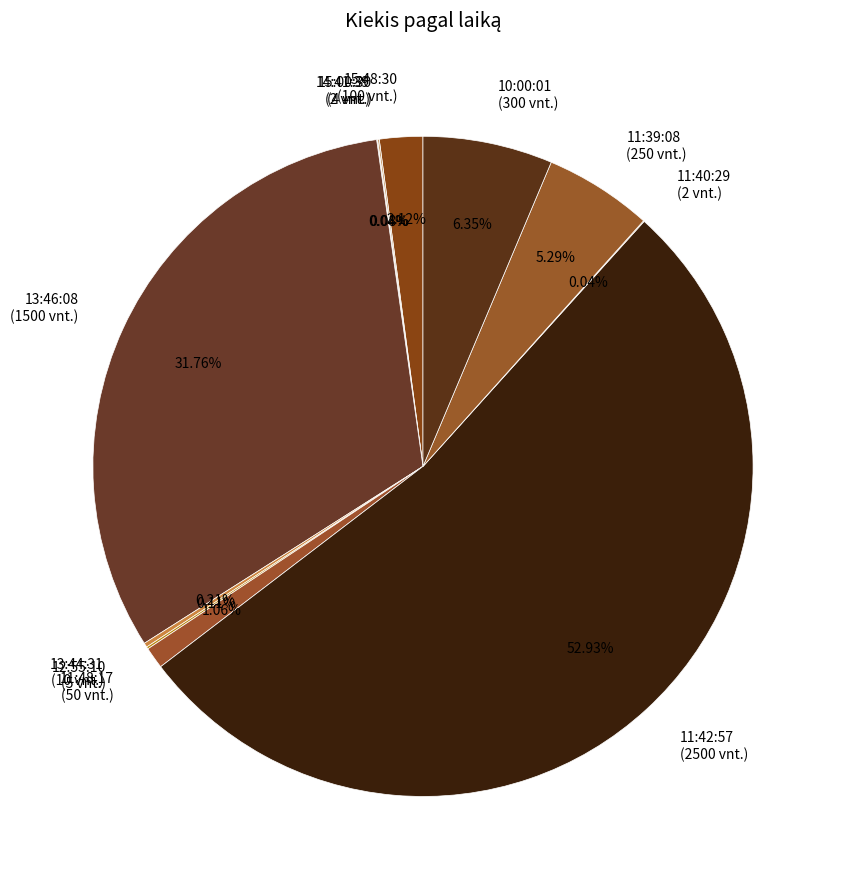

To the nearest percent, what percentage of the pie is 13:46:08?

32%